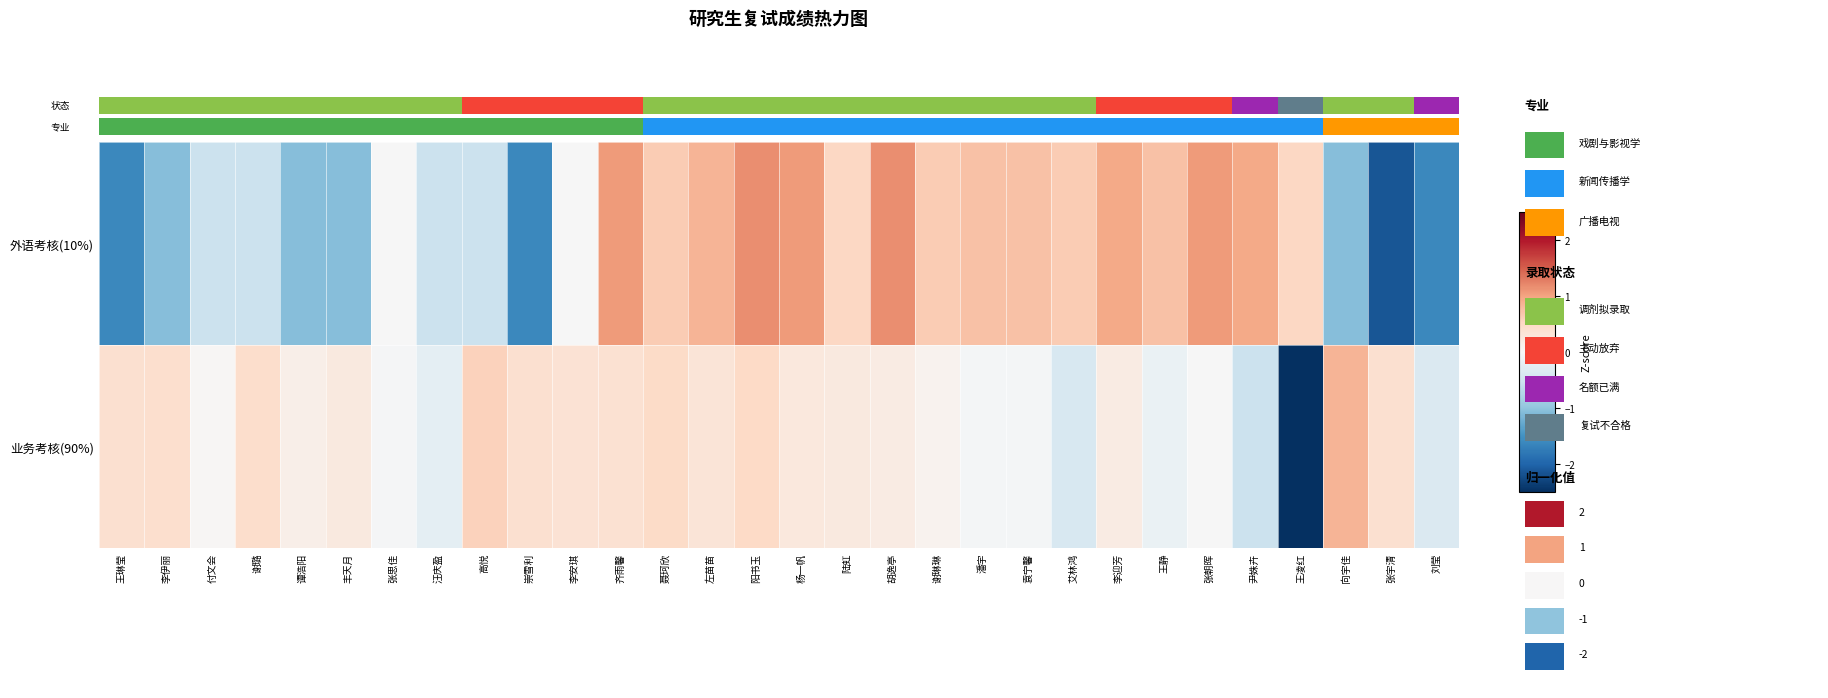

At how many categories does at least one series exceed -1?

30